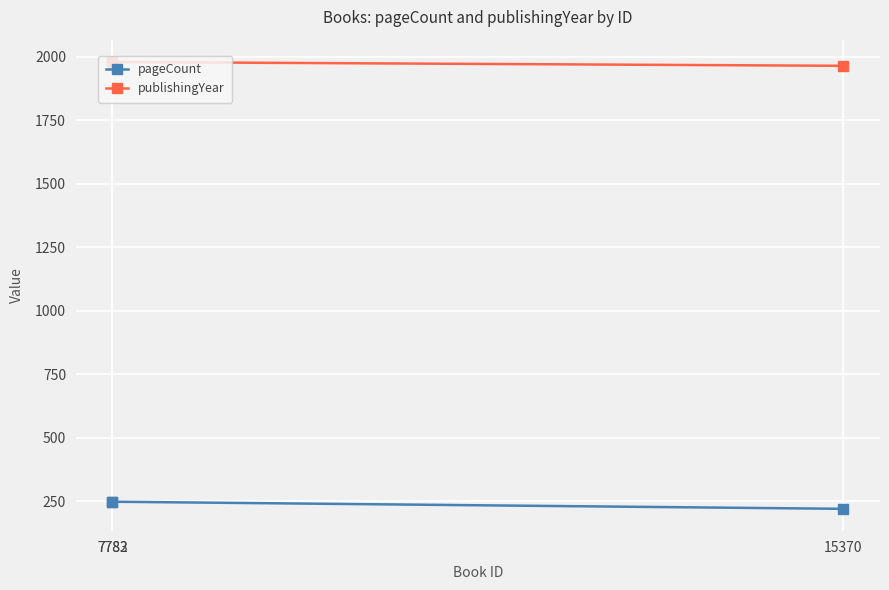

Which series has the widest spread of values?

pageCount